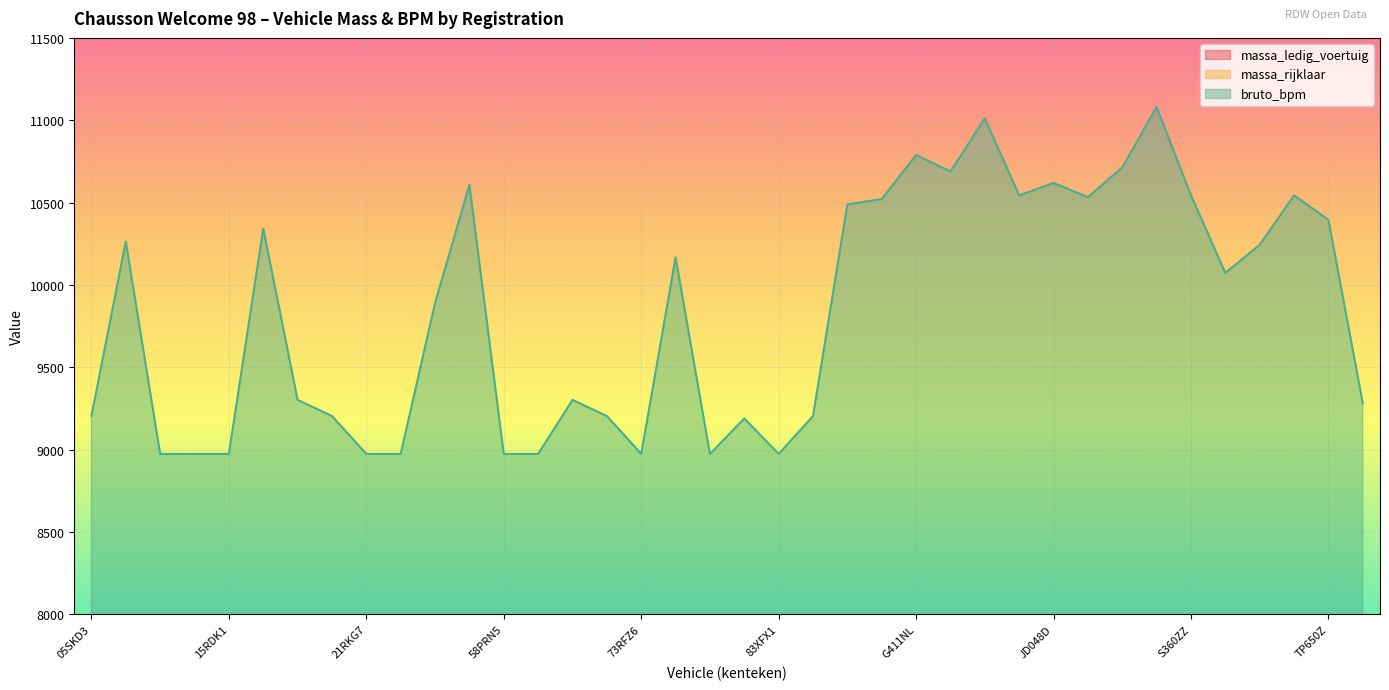

Which series changed the most between 96ZXS5 and KV289G?

massa_ledig_voertuig